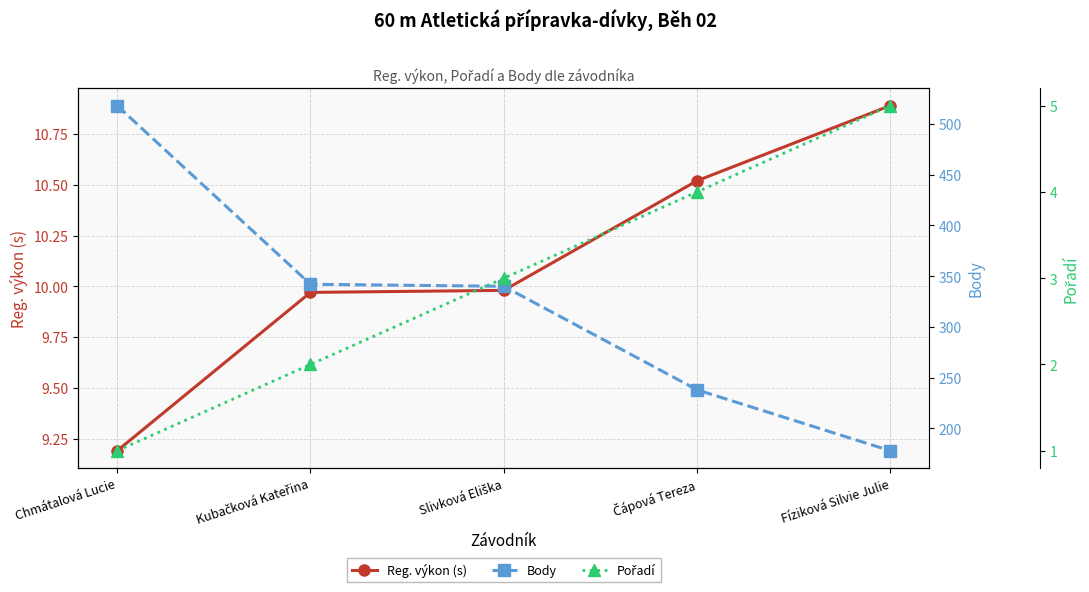

What is the difference between the maximum and minimum values in the Pořadí series?

4.0